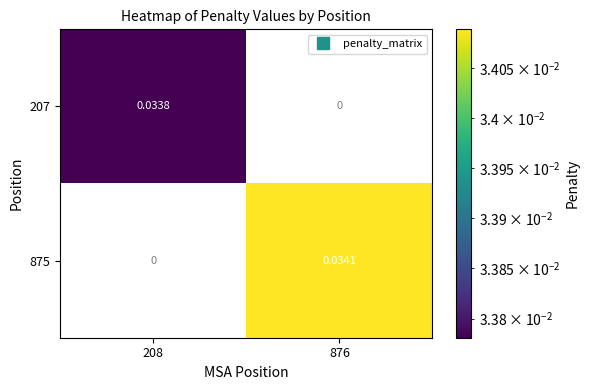

At which category is the sum across all series the highest?

876